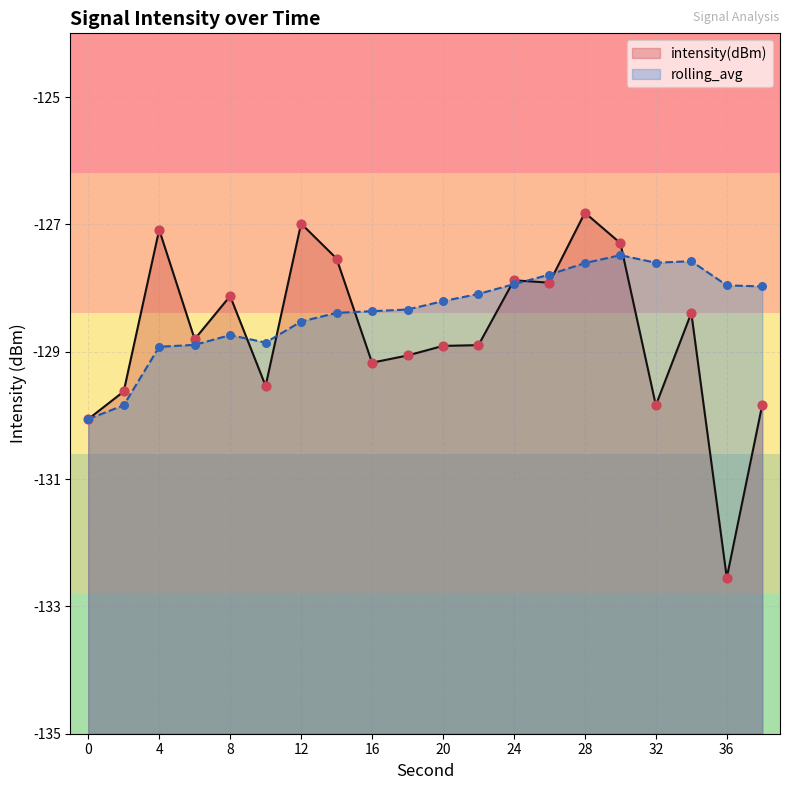

Which series has the largest Y range (max minus min)?

intensity(dBm)